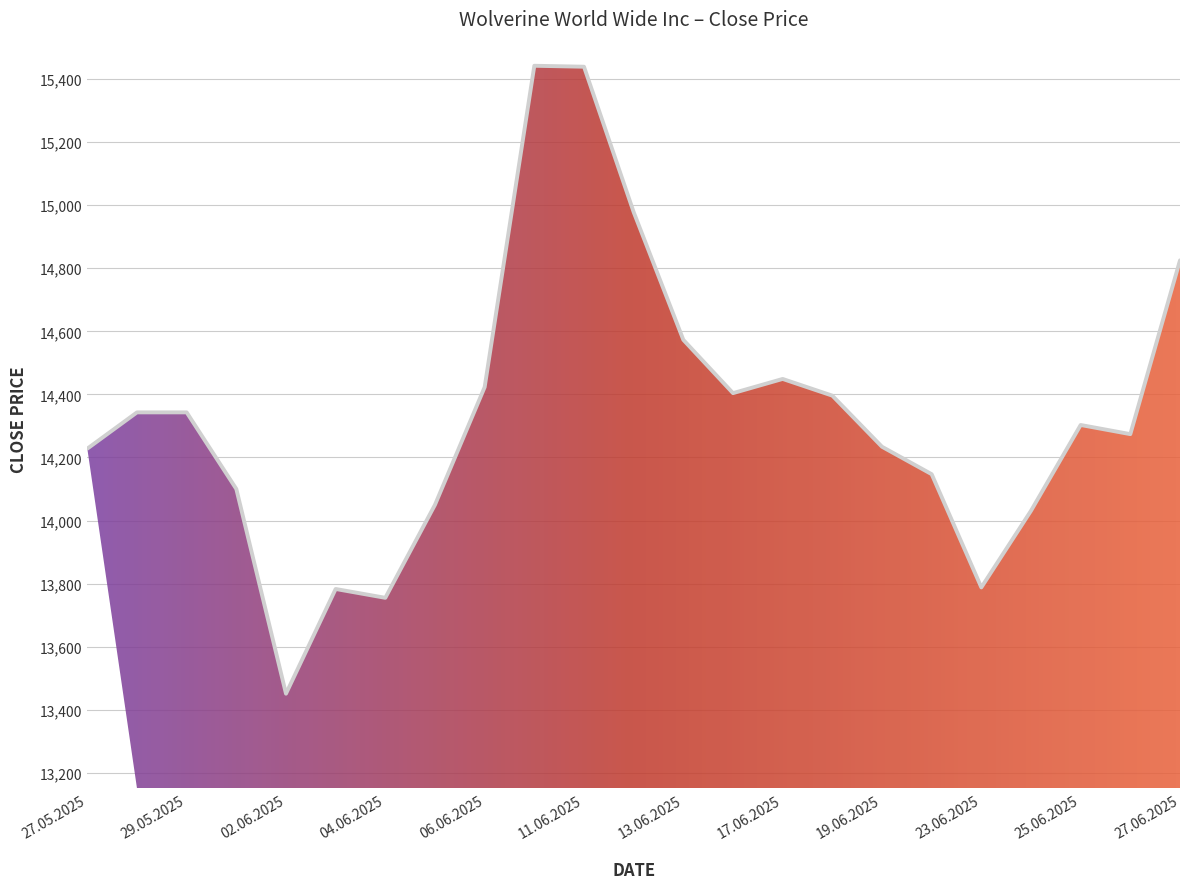

What is the minimum value shown in the chart?

13451